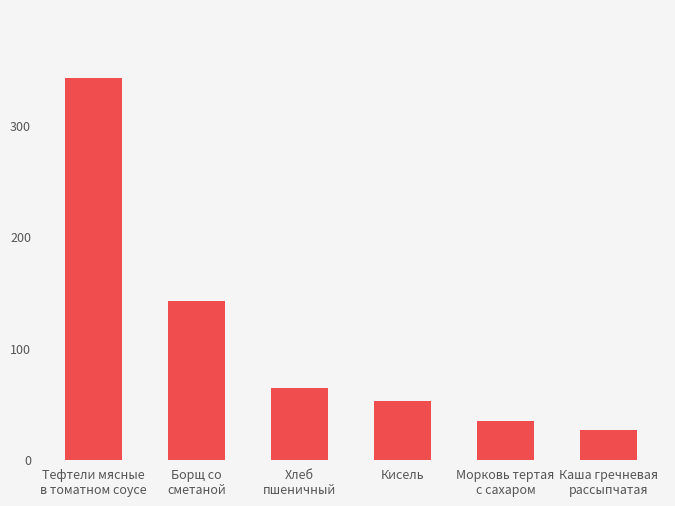

What is the minimum value shown in the chart?

26.7